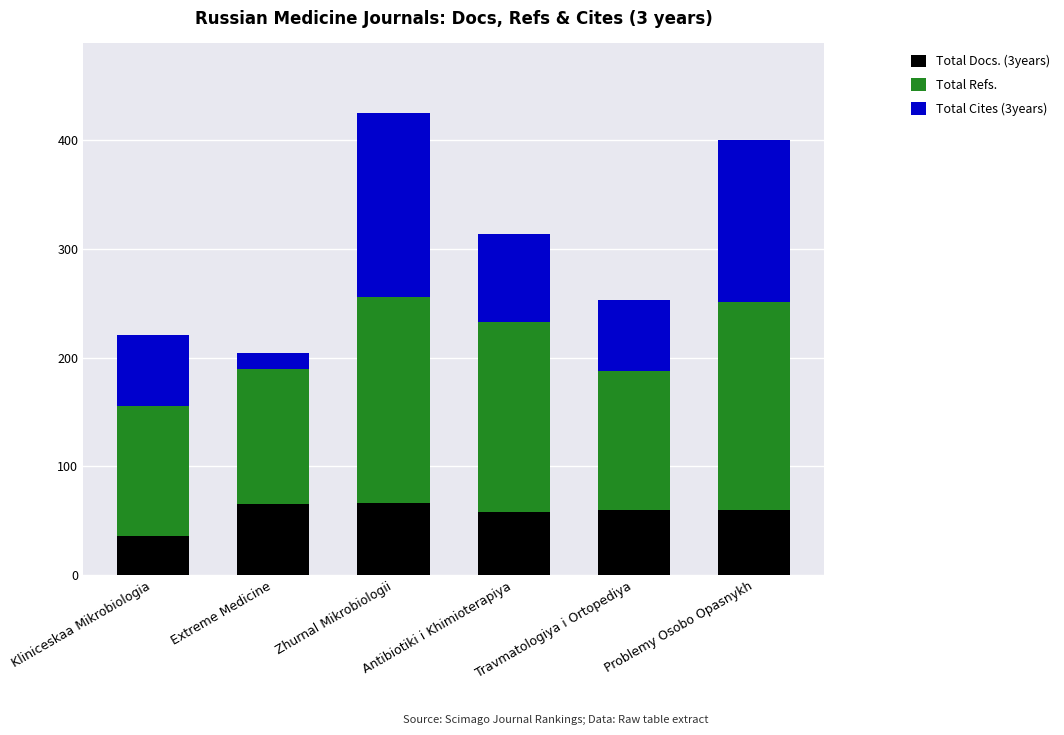

Read the Total Docs. (3years) value at Zhurnal Mikrobiologii, to the nearest 5.

65